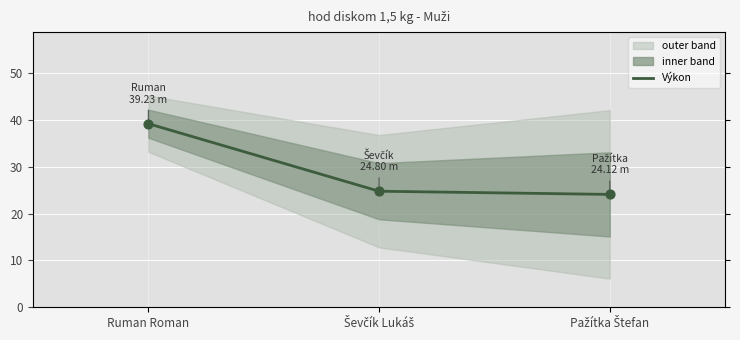

What is the change in value from Ševčík Lukáš to Pažítka Štefan?

-0.7